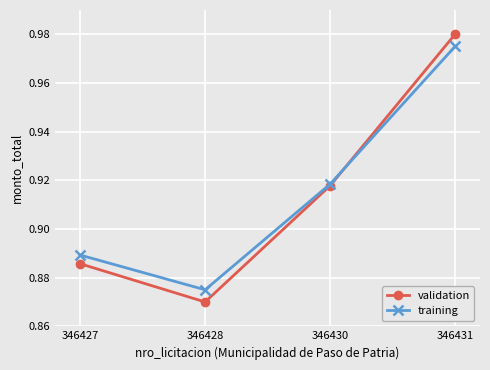

How many training values are between 0 and 1?

4